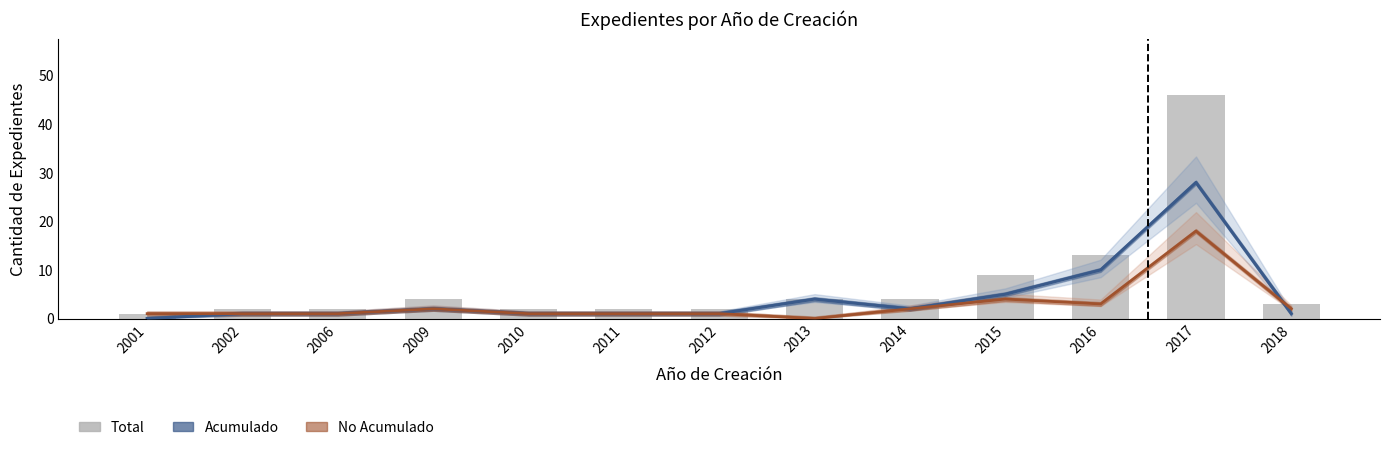

How many data points in No Acumulado are less than 1?

1